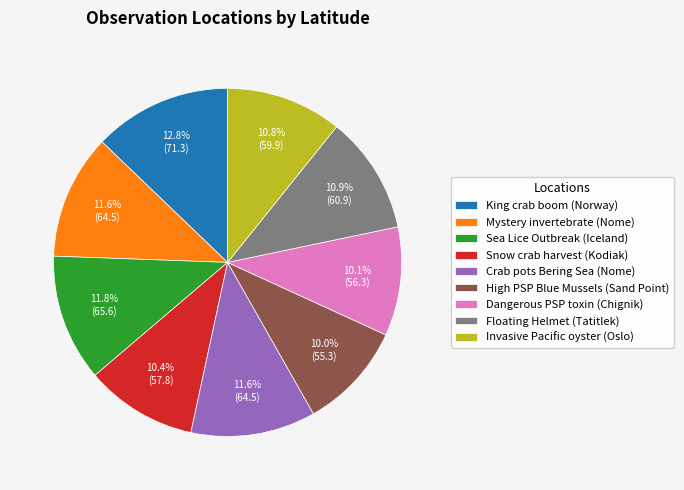

How many segments does this pie chart have?

9